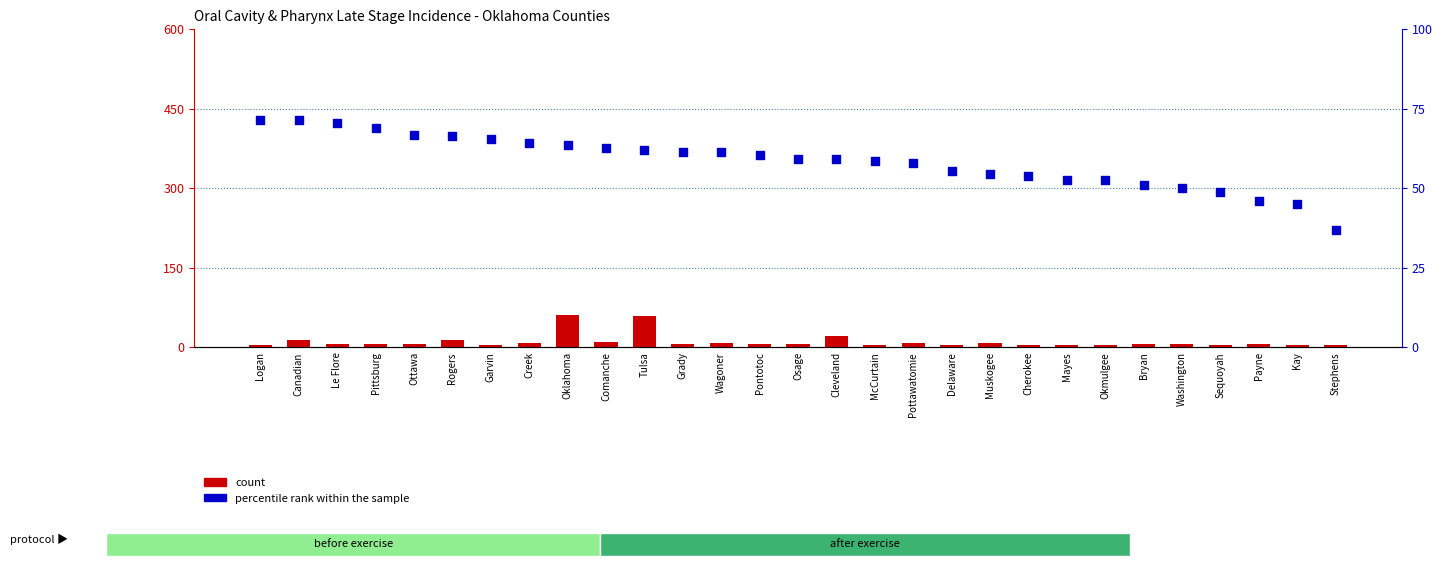

Which series has the largest total across all categories?

percentile rank within the sample